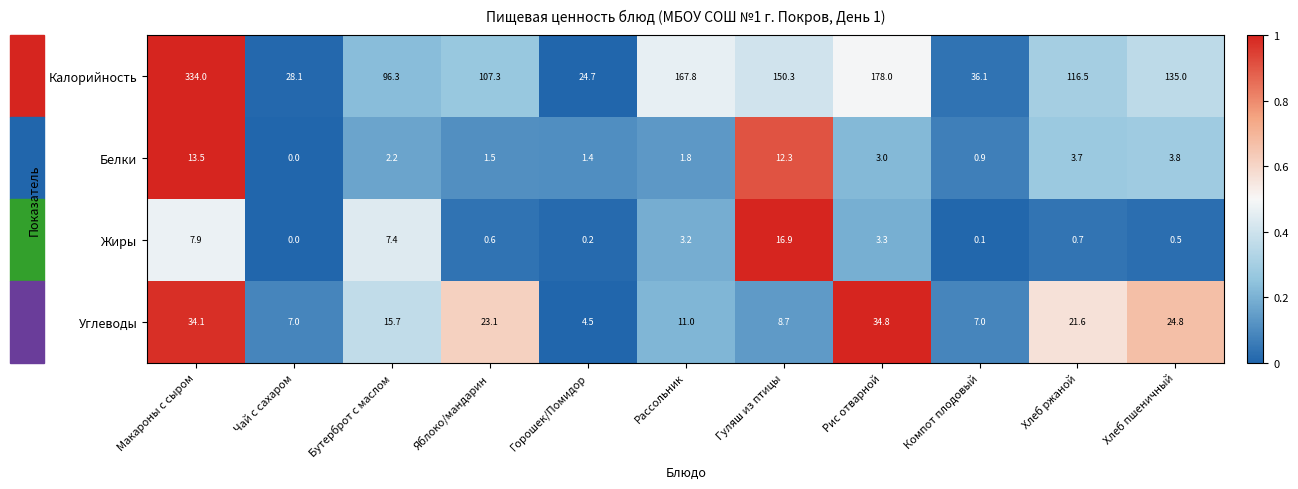

Which series changed the most between Макароны с сыром and Рис отварной?

Калорийность